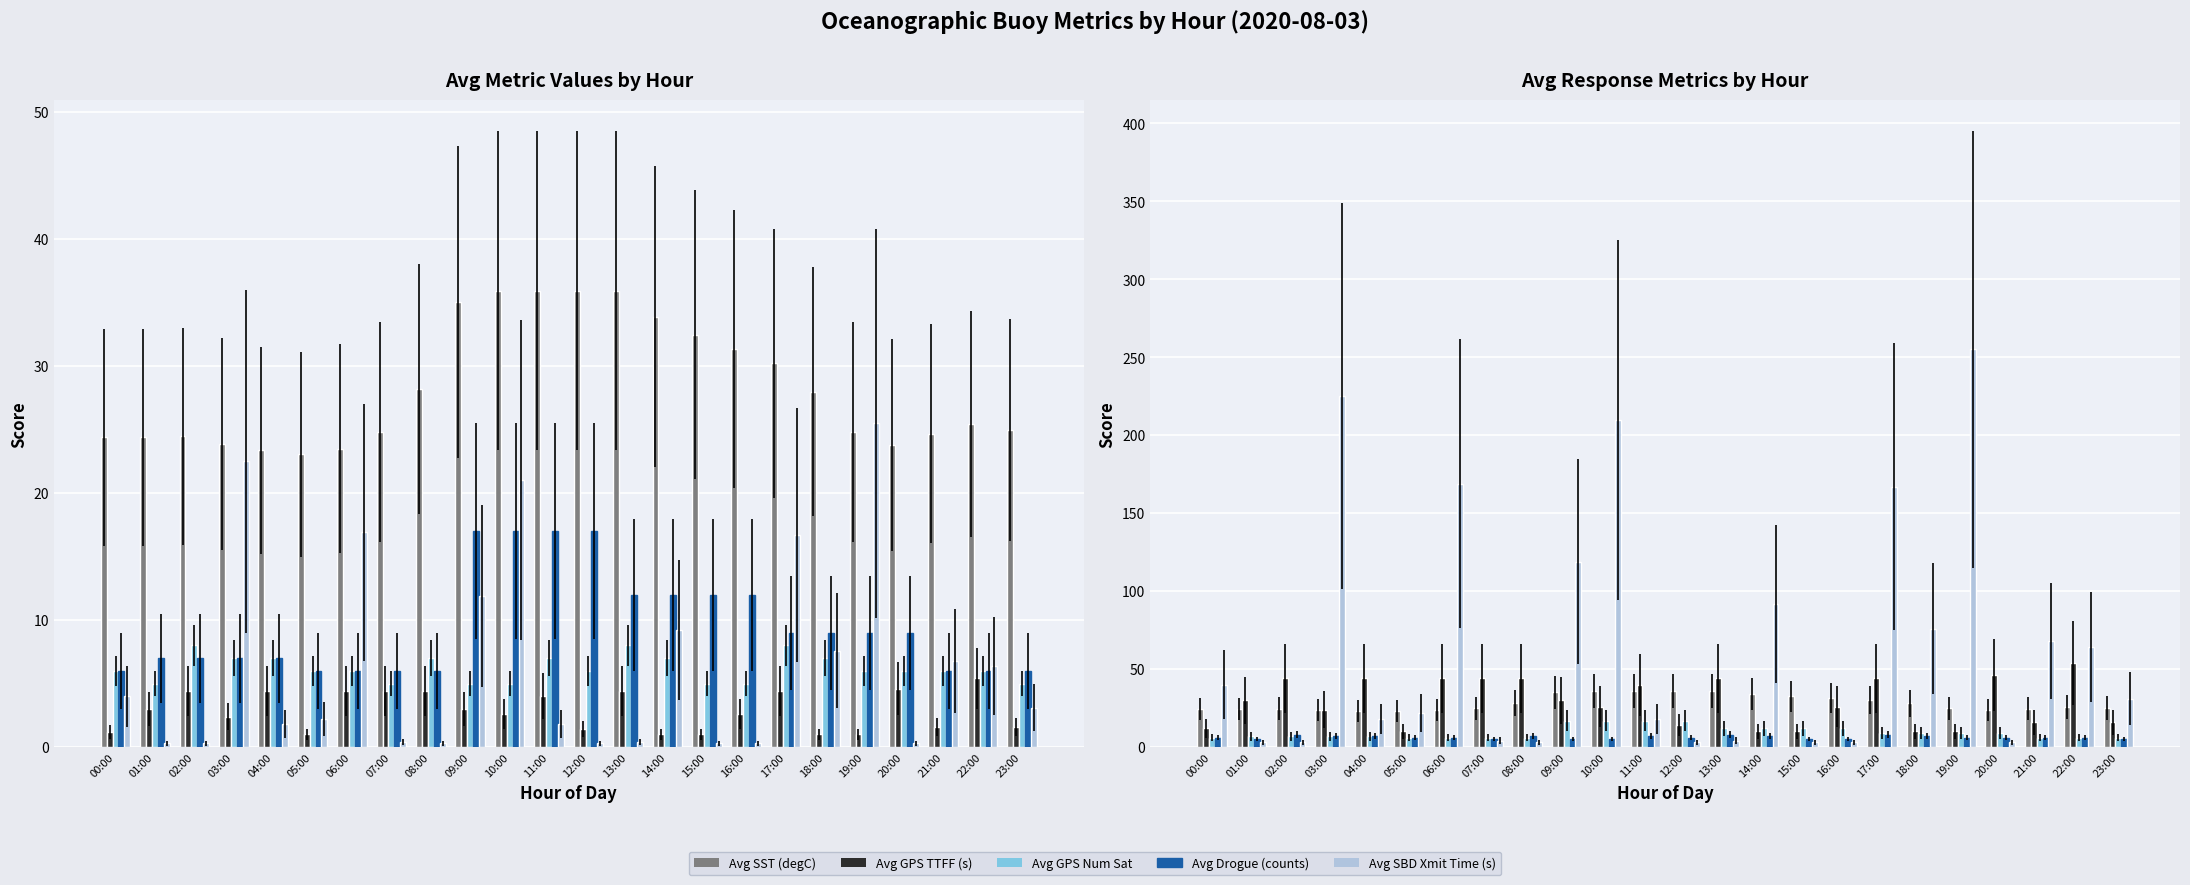

What is the sum of all Avg Drogue (counts) values?

228.0